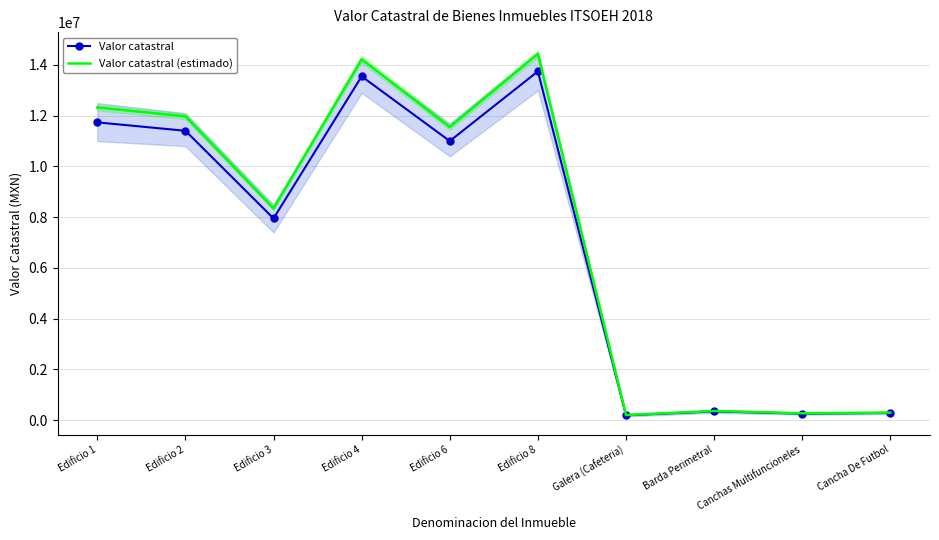

True or false: Valor catastral (estimado) and Valor catastral cross at least once.

False